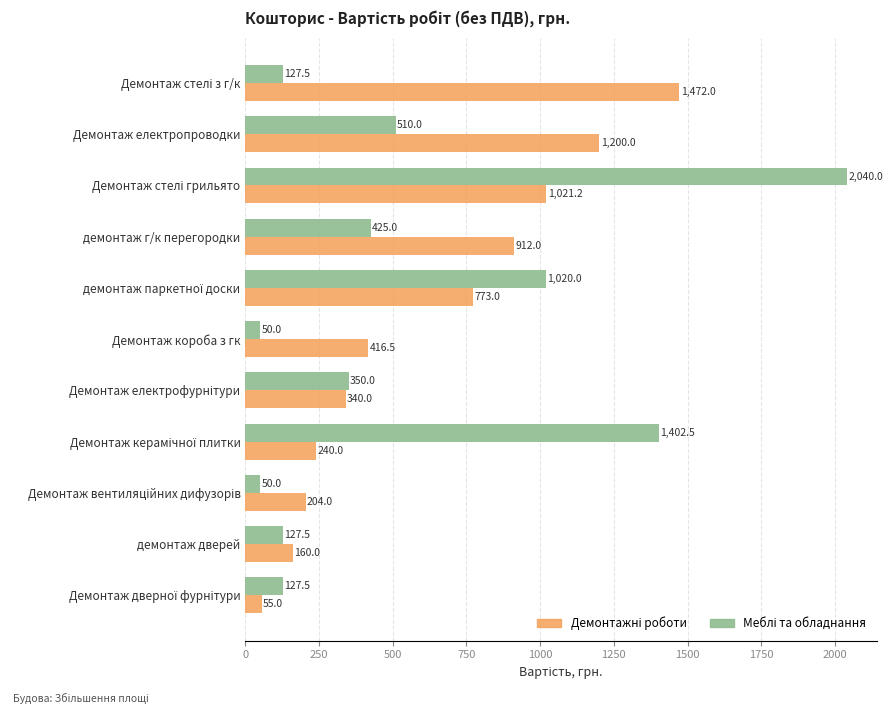

What is the difference between the highest and lowest values at Демонтаж електропроводки?

690.0